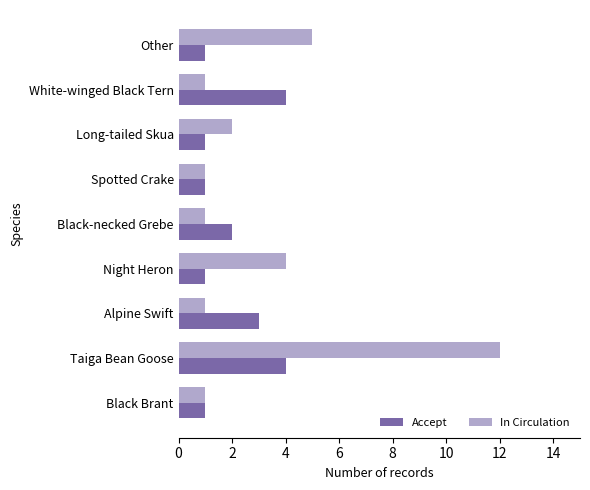

Which label corresponds to the largest value in the chart?

Taiga Bean Goose